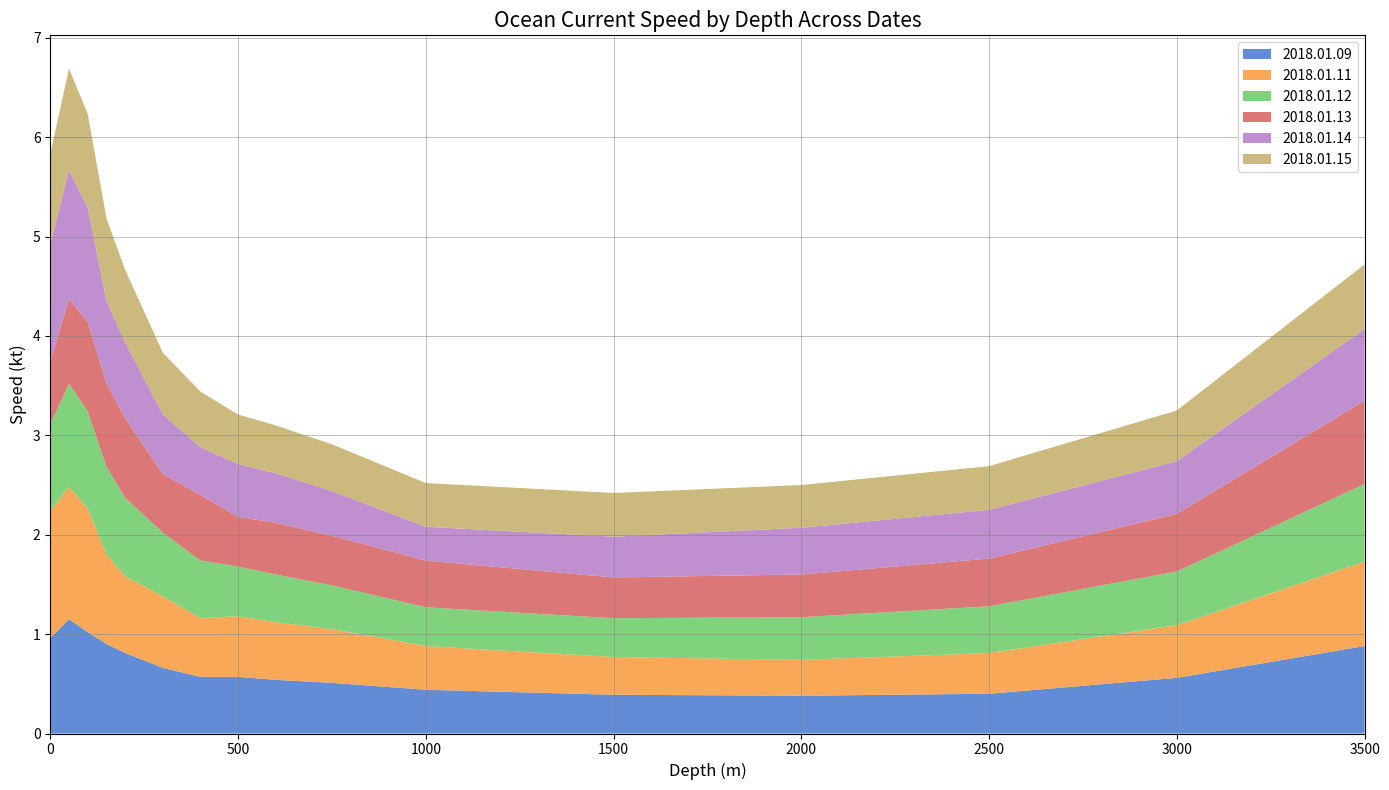

Reading left to right, transcribe all the data shown in this chart.

2018.01.09: 1.0	1.1	1.0	0.9	0.8	0.7	0.6	0.6	0.5	0.5	0.4	0.4	0.4	0.4	0.6	0.9
2018.01.11: 1.3	1.3	1.2	0.9	0.8	0.7	0.6	0.6	0.6	0.5	0.4	0.4	0.4	0.4	0.5	0.8
2018.01.12: 0.9	1.0	1.0	0.9	0.8	0.6	0.6	0.5	0.5	0.4	0.4	0.4	0.4	0.5	0.5	0.8
2018.01.13: 0.6	0.8	0.9	0.8	0.8	0.6	0.7	0.5	0.5	0.5	0.5	0.4	0.4	0.5	0.6	0.8
2018.01.14: 1.2	1.3	1.1	0.8	0.8	0.6	0.5	0.5	0.5	0.5	0.3	0.4	0.5	0.5	0.5	0.7
2018.01.15: 0.9	1.0	0.9	0.8	0.7	0.6	0.6	0.5	0.5	0.5	0.4	0.4	0.4	0.4	0.5	0.7